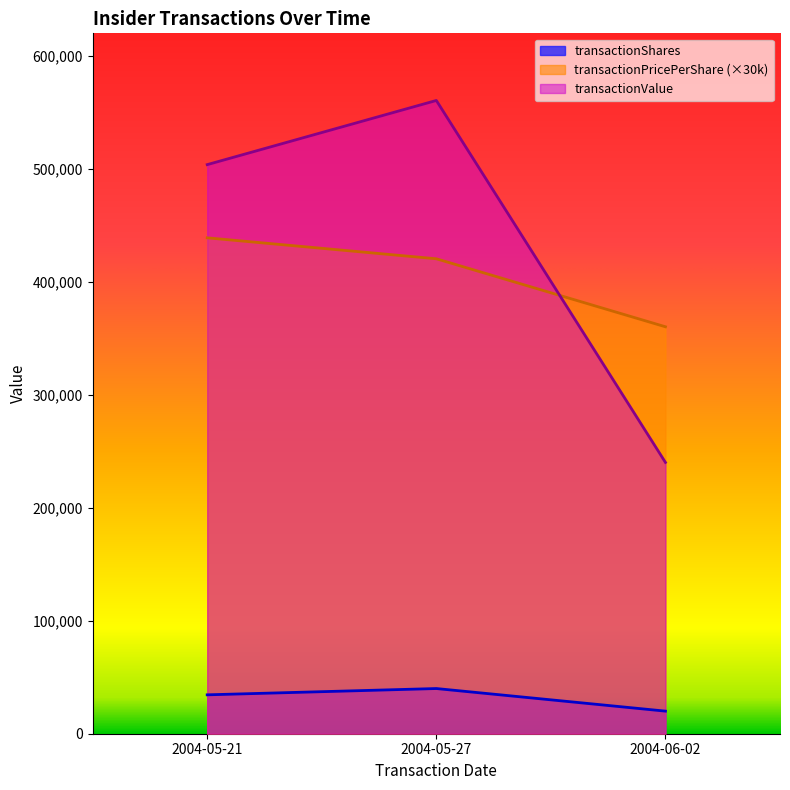

The value of transactionValue at 2004-05-21 is 503777. True or false?

True